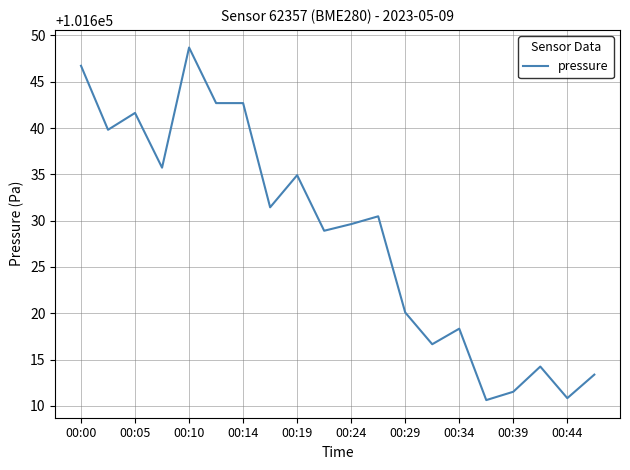

What is the difference between the maximum and minimum values?

38.1